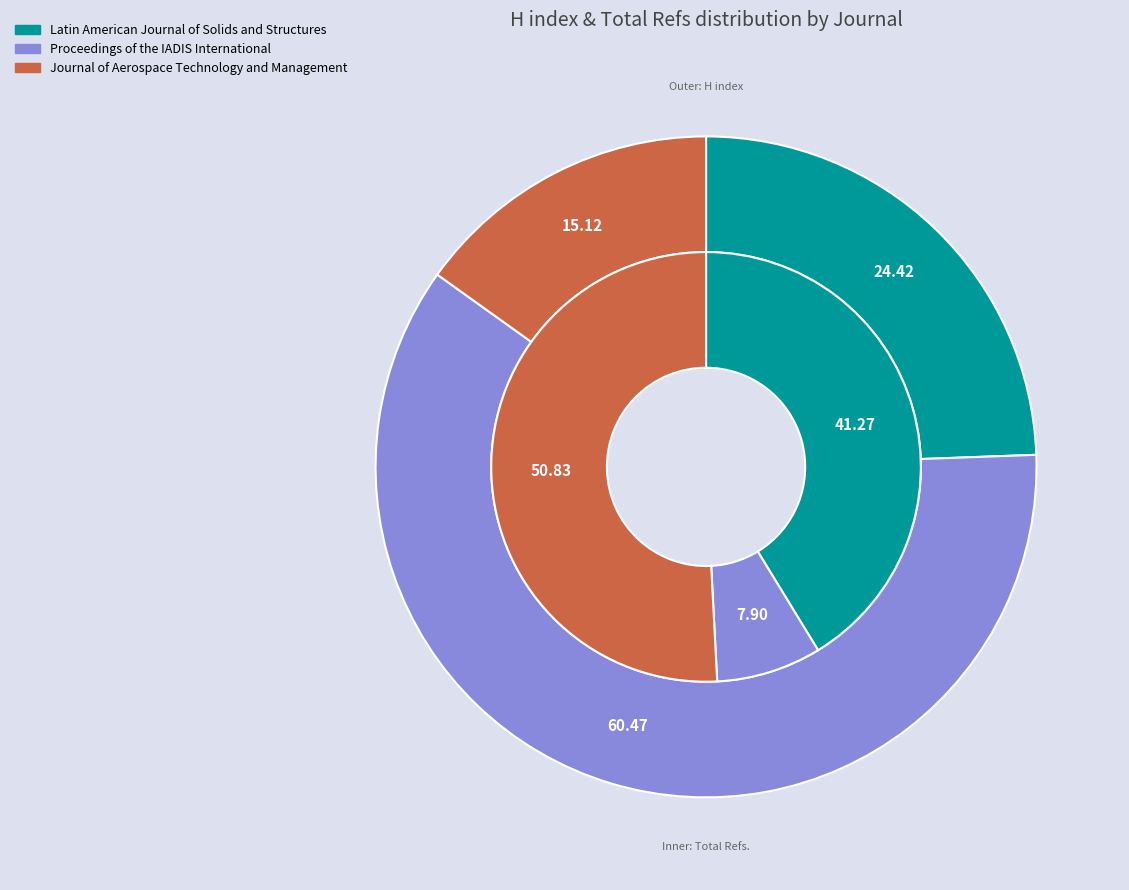

What percentage is the Journal of Aerospace Technology and Management slice, to the nearest percent?

15%